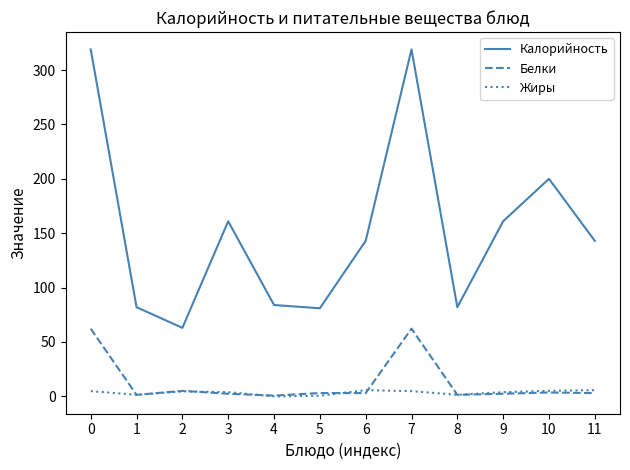

Rank the series by their maximum value, from lowest to highest.

Жиры, Белки, Калорийность